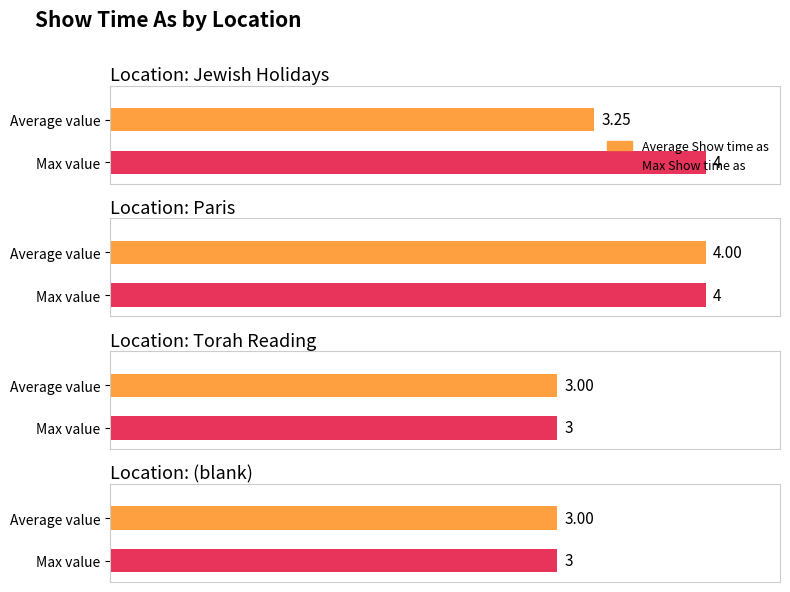

Count the number of categories in the chart.

2